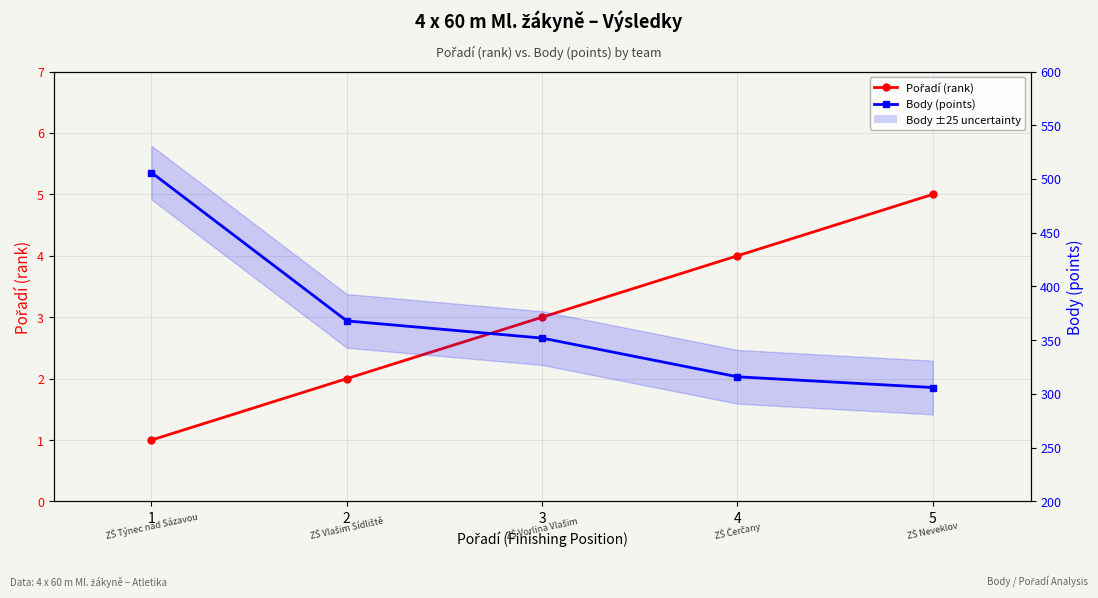

Rank the series at 4 from lowest to highest value.

Pořadí (rank), Body (points)